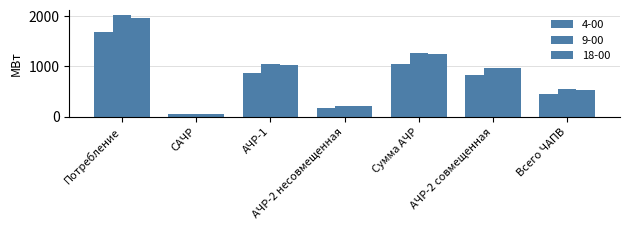

What is the difference between the 9-00 values at АЧР-1 and АЧР-2 несовмещенная?

822.5